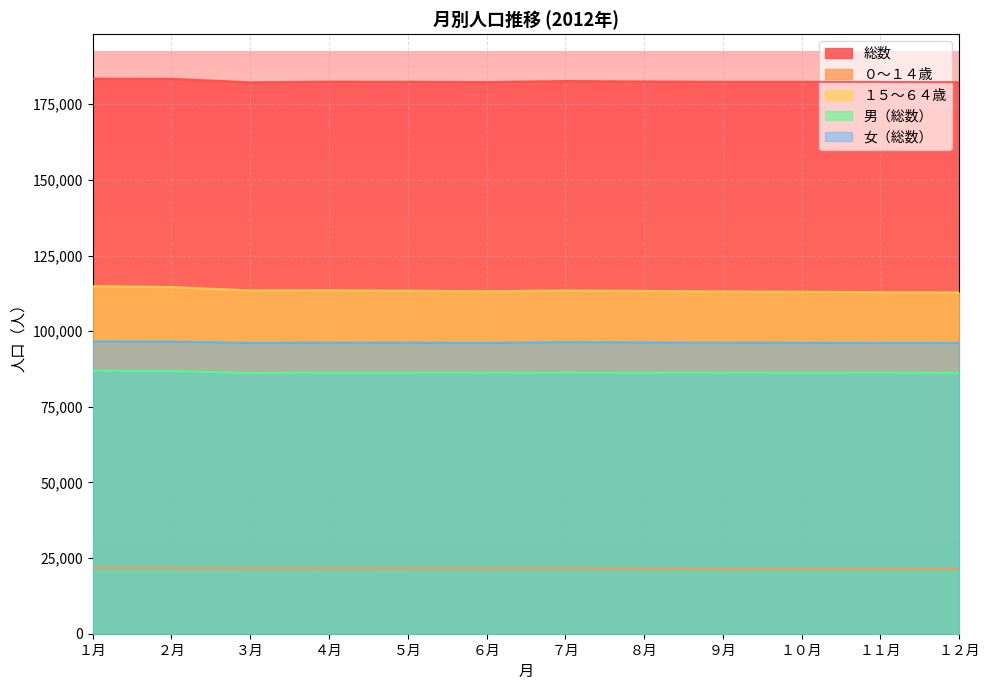

How many values in the 男（総数） series exceed 86284?

5